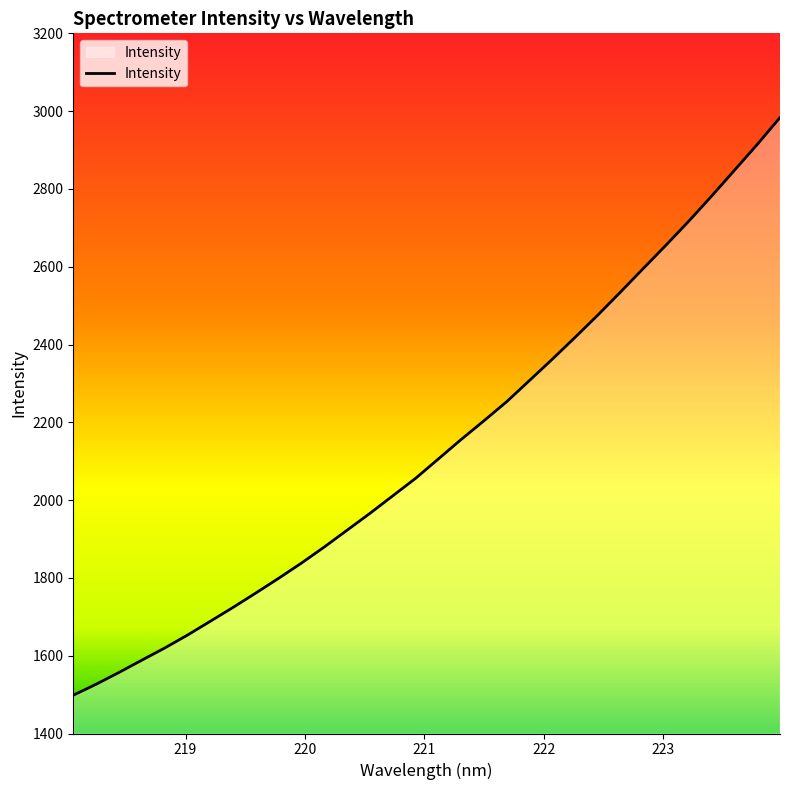

Does the chart display data point markers on the line(s)?

No